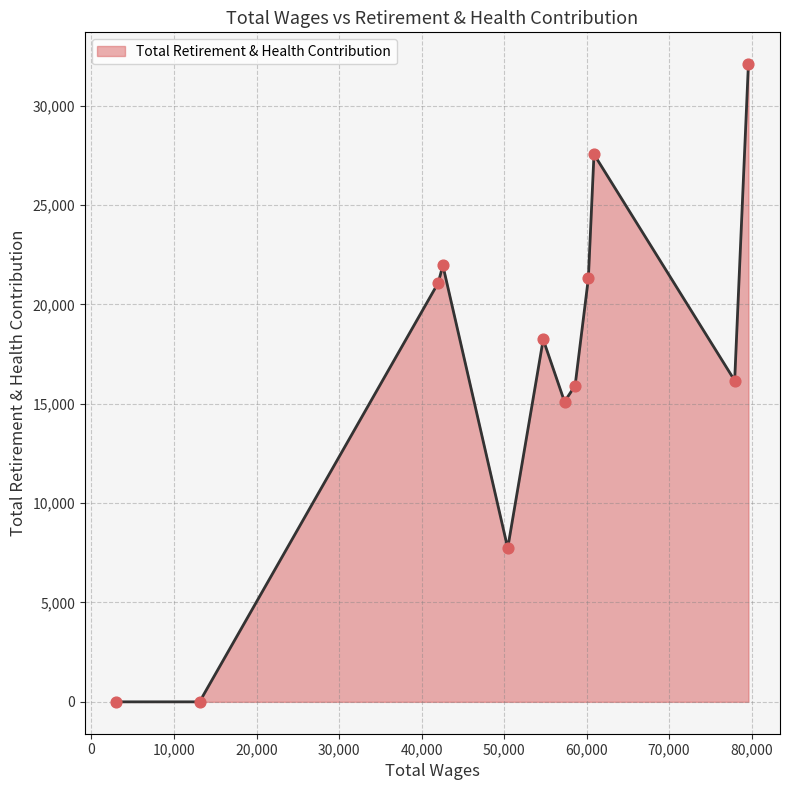

What is the difference between the maximum and minimum values?

32090